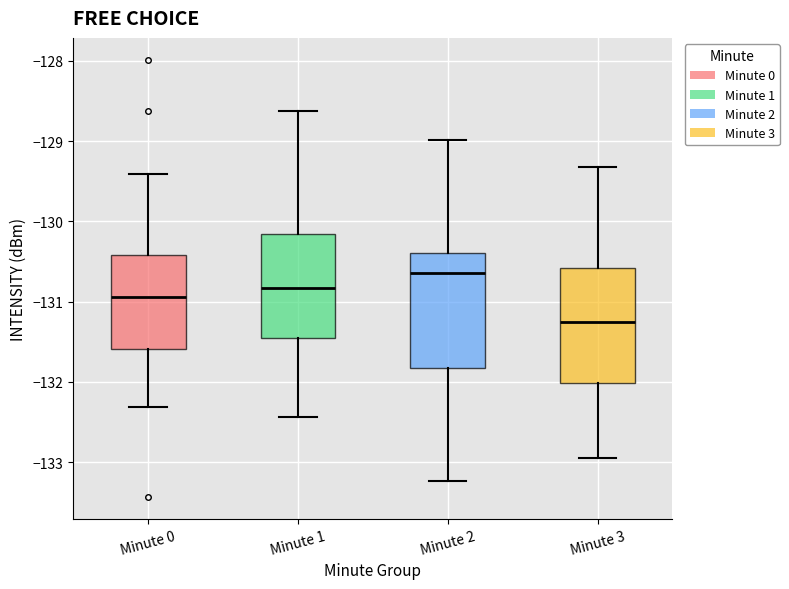

Which box's median line is the highest?

Minute 2